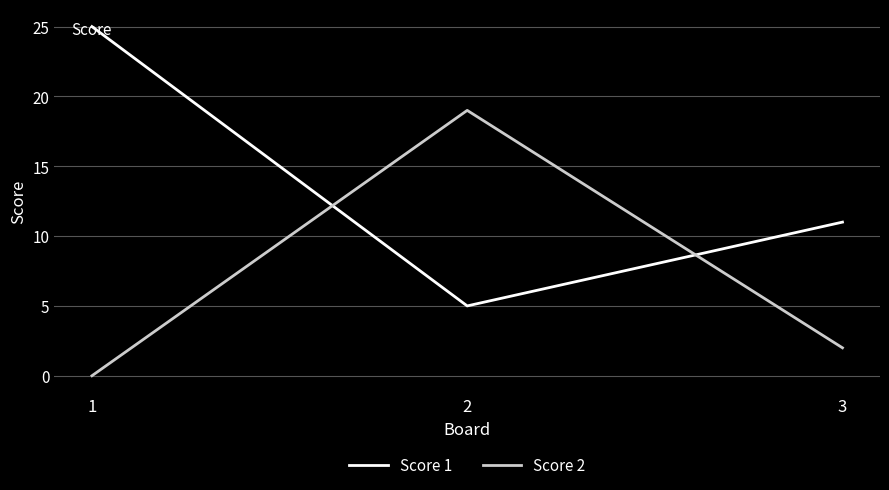

What value does the Score 2 series have at 2, to the nearest 5?

20